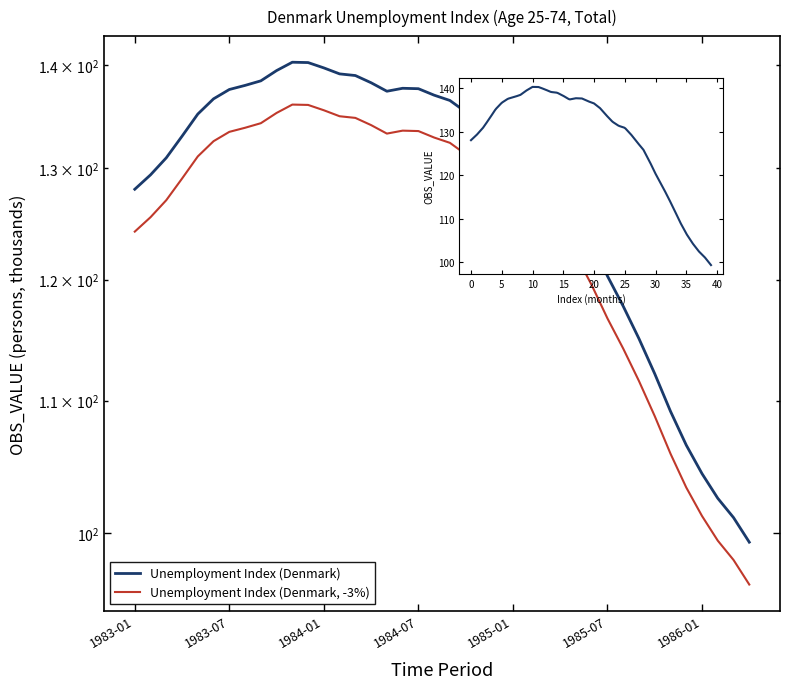

What is the change in value from 1984-12 to 1985-09?

-17.3